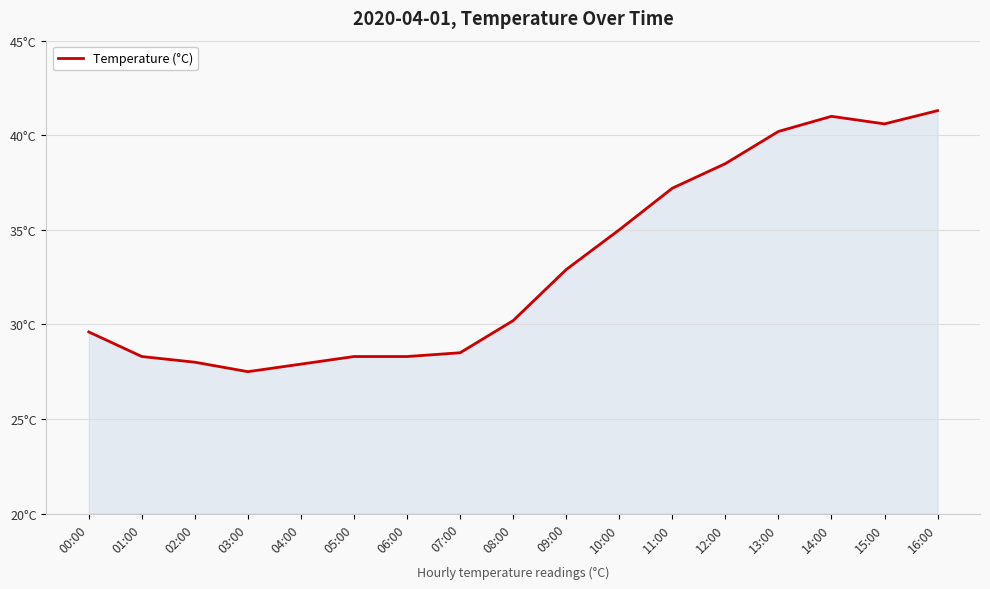

List the labels in order of value, largest first.

16:00, 14:00, 15:00, 13:00, 12:00, 11:00, 10:00, 09:00, 08:00, 00:00, 07:00, 01:00, 05:00, 06:00, 02:00, 04:00, 03:00